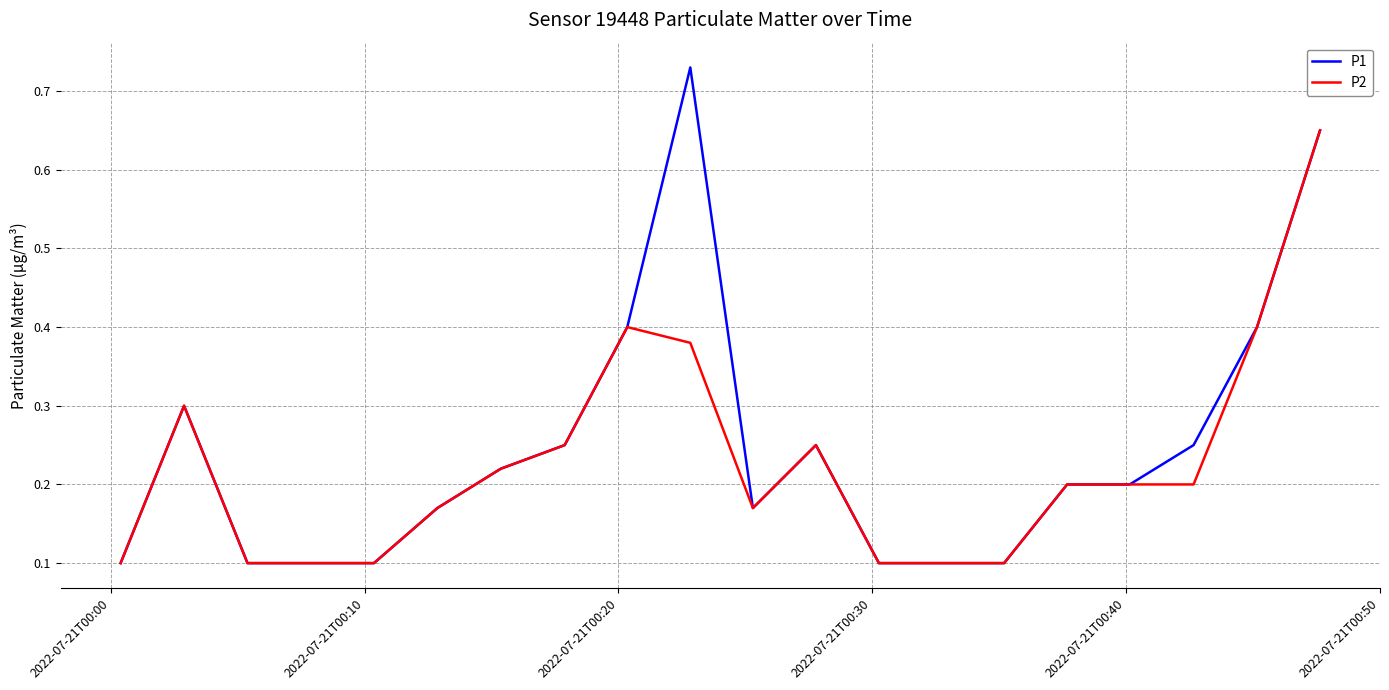

Rank the series by their maximum value, from highest to lowest.

P1, P2